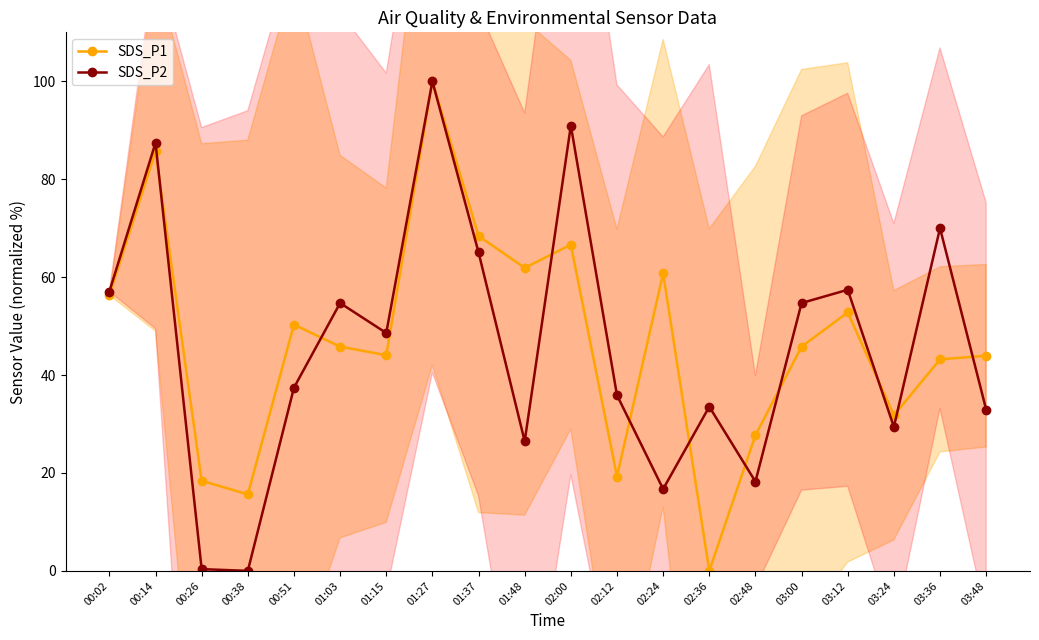

The SDS_P2 series shows 0.0 at 00:38. True or false?

True